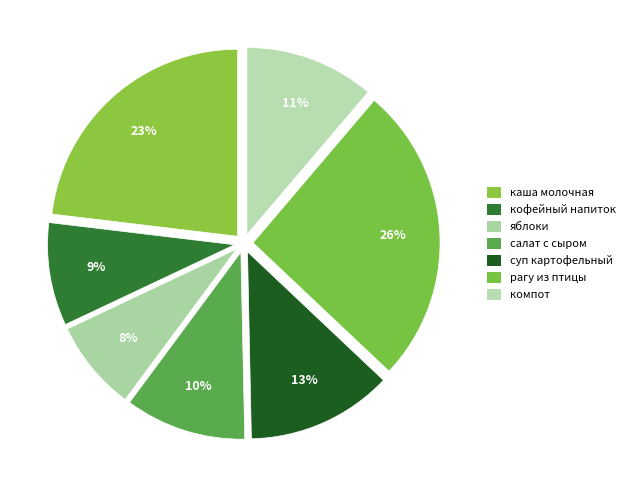

What is the ratio of the value at компот to the value at рагу из птицы?

0.4